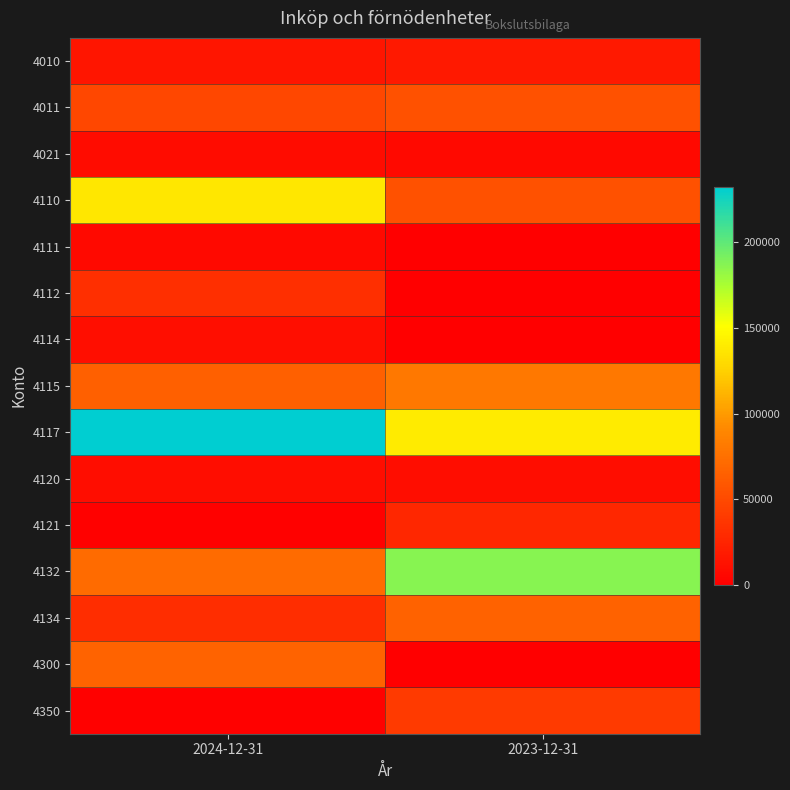

What is the total value across all series at 2024-12-31?

739942.9